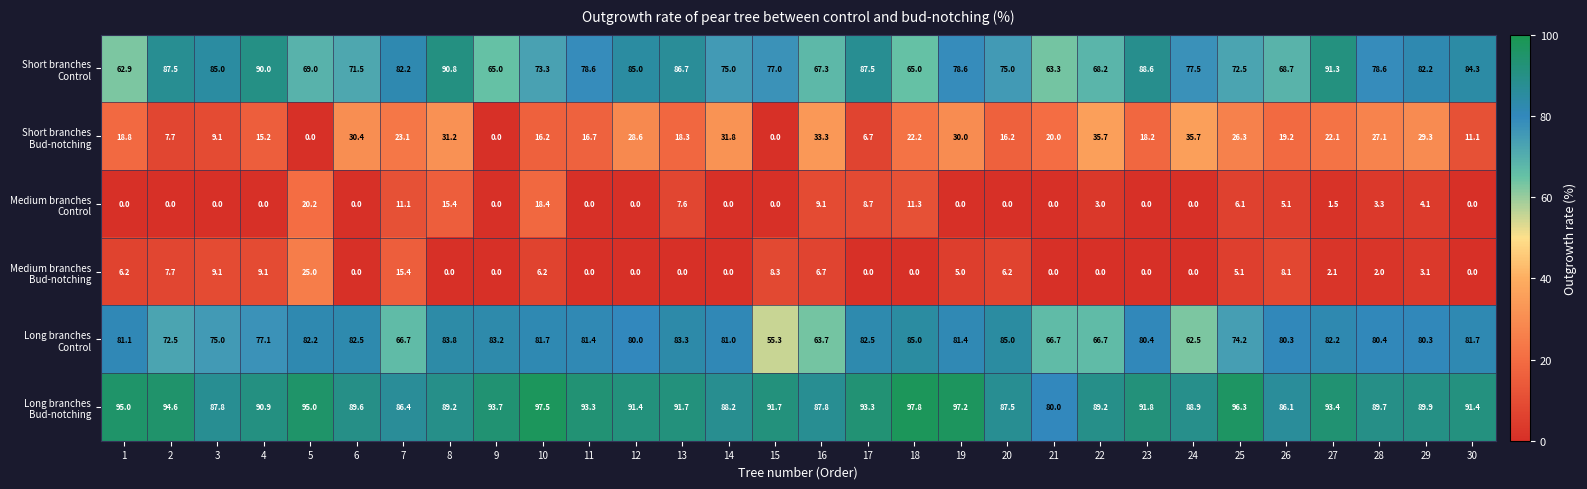

What is the total value across all series at 5?

291.4